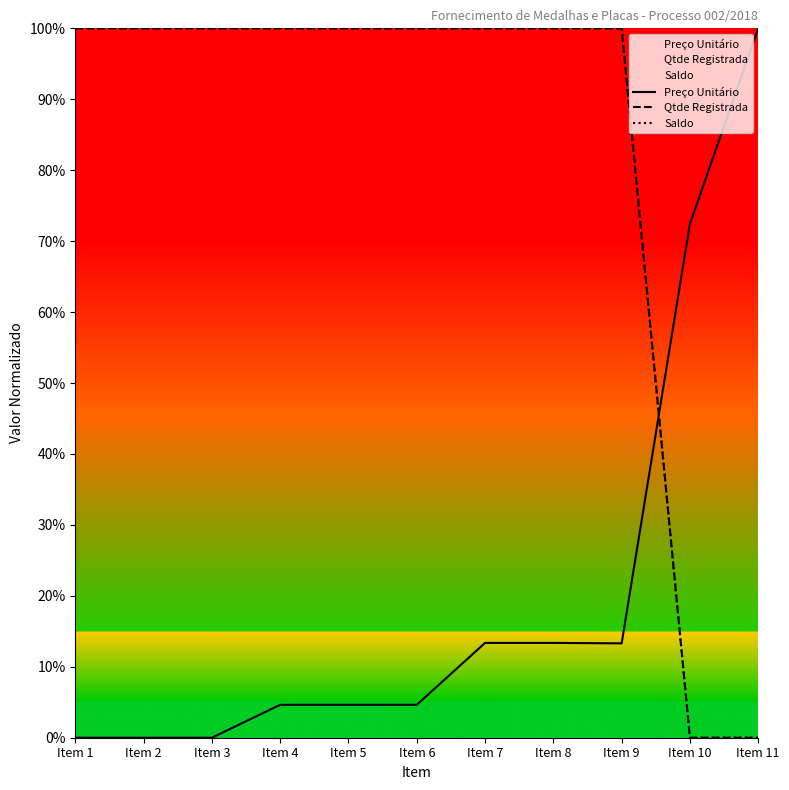

What is the value of the Preço Unitário point at the 5th from the left?

4.6